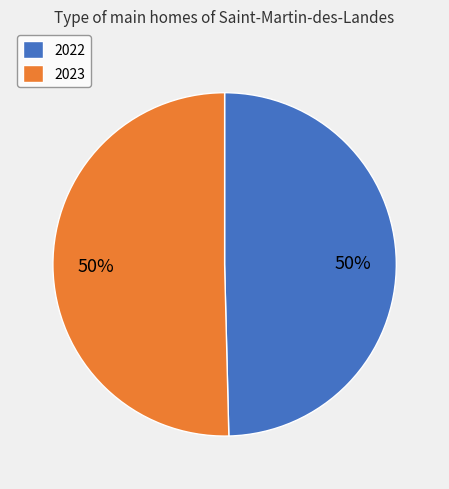

What percentage is the 2022 slice, to the nearest percent?

50%